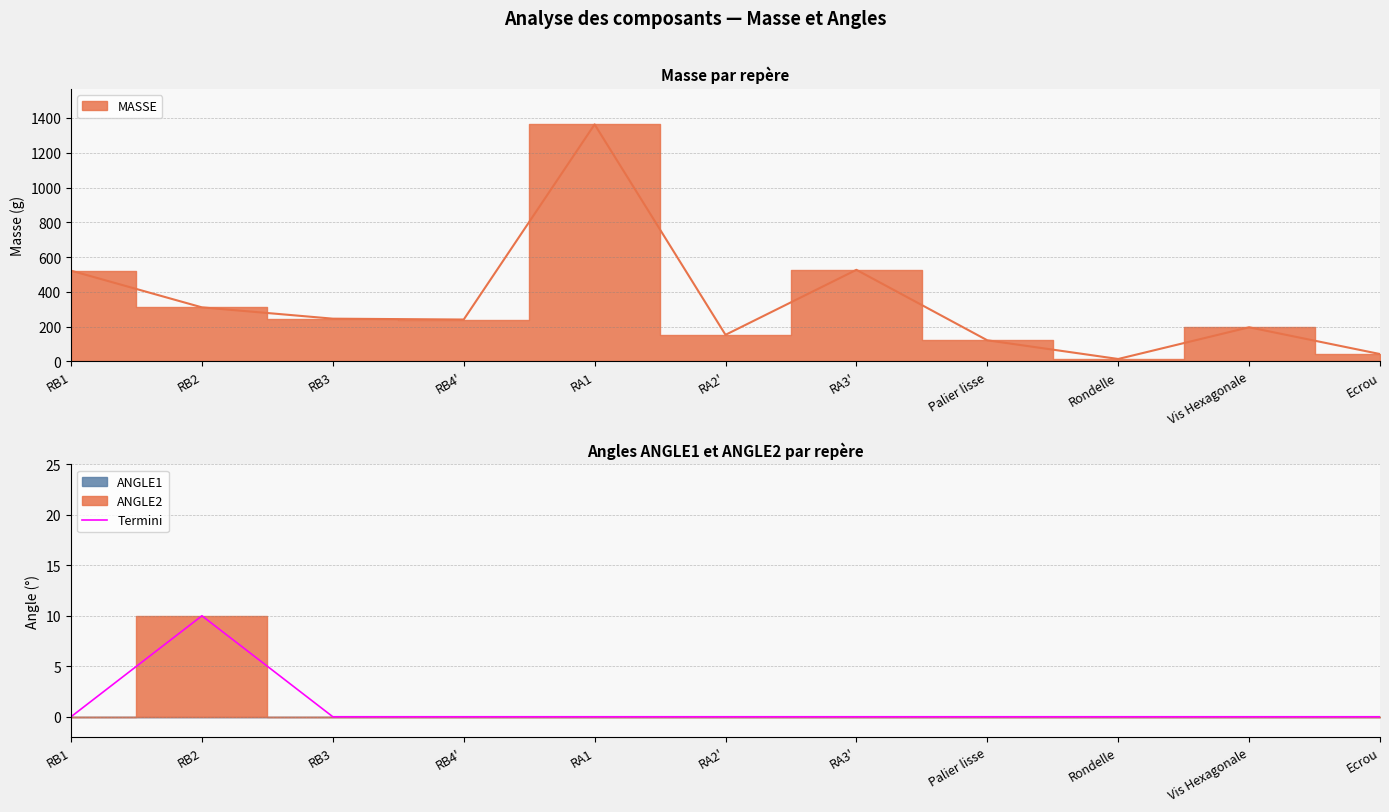

Which has a higher value, Vis Hexagonale or RB2?

RB2